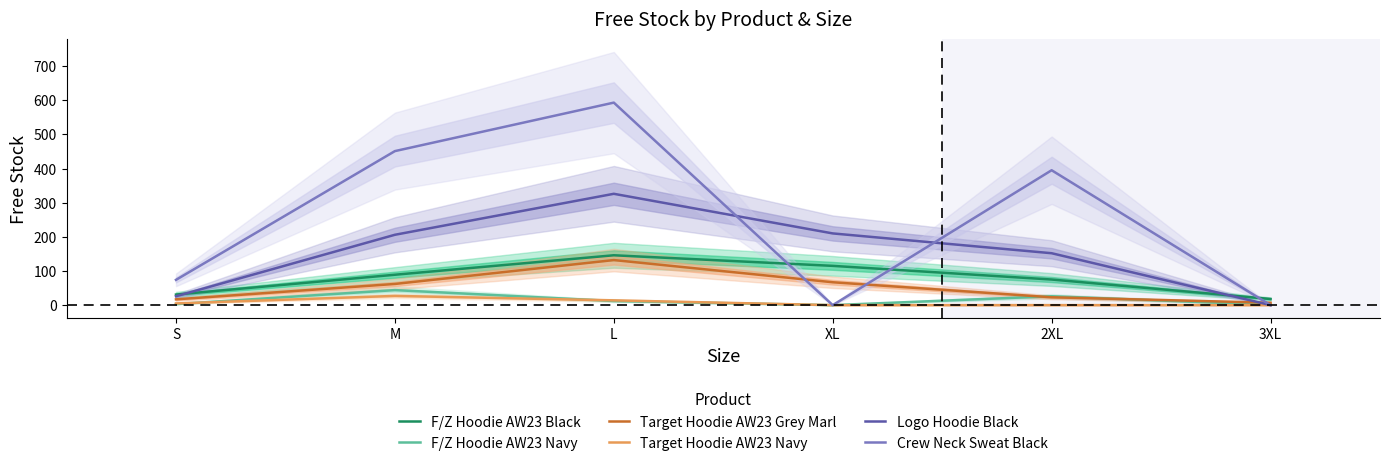

The value of Crew Neck Sweat Black at L is 593. True or false?

True